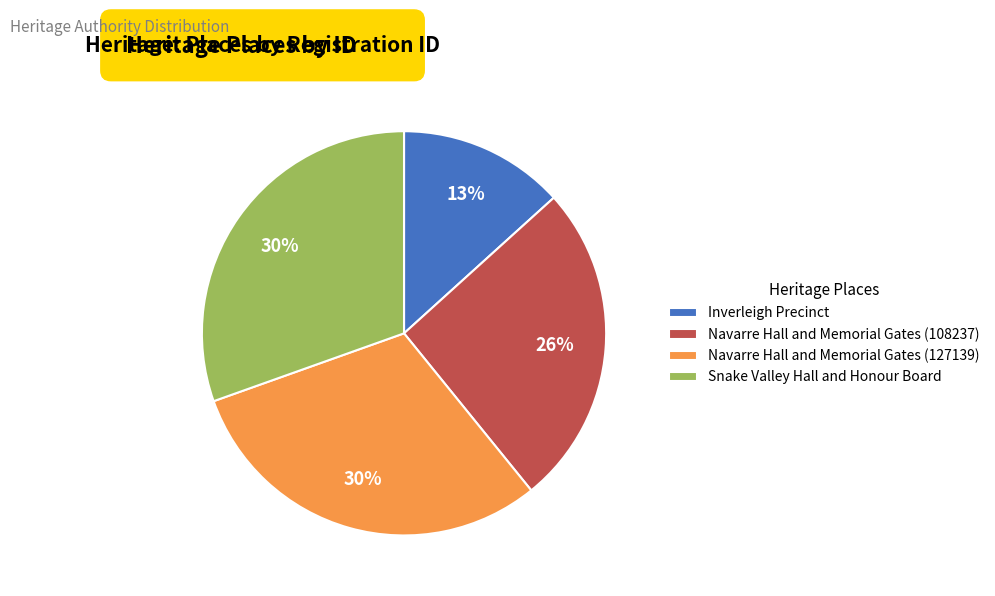

Count the number of slices in the pie.

4